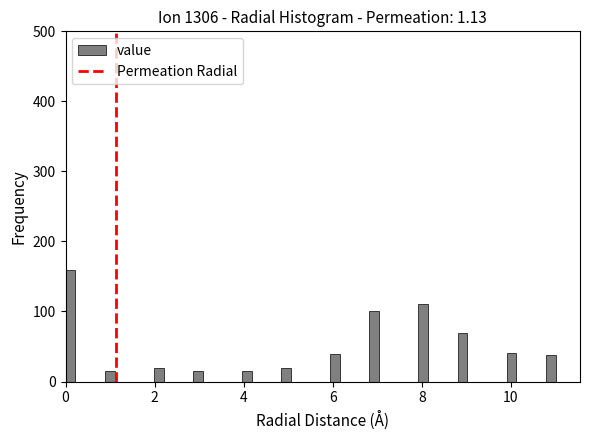

Around what value on the x-axis is the tallest bar? Give the approximate position of its centre, as read against the axis.

0.2